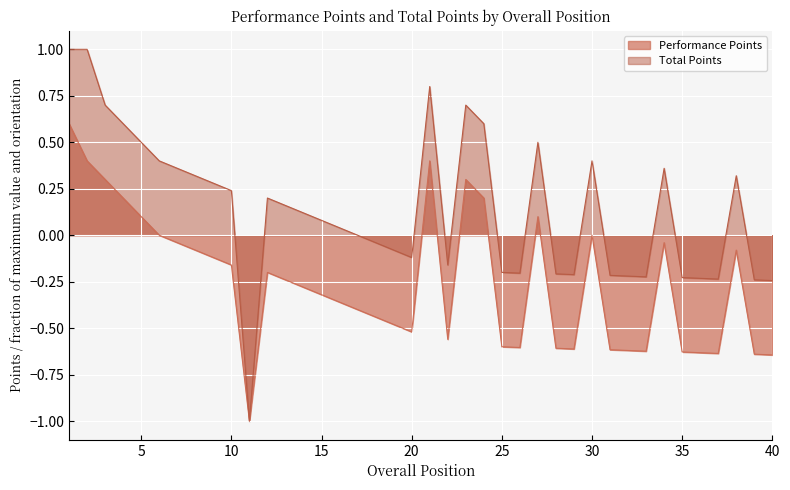

What is the difference between the highest and lowest values at 6?

0.4